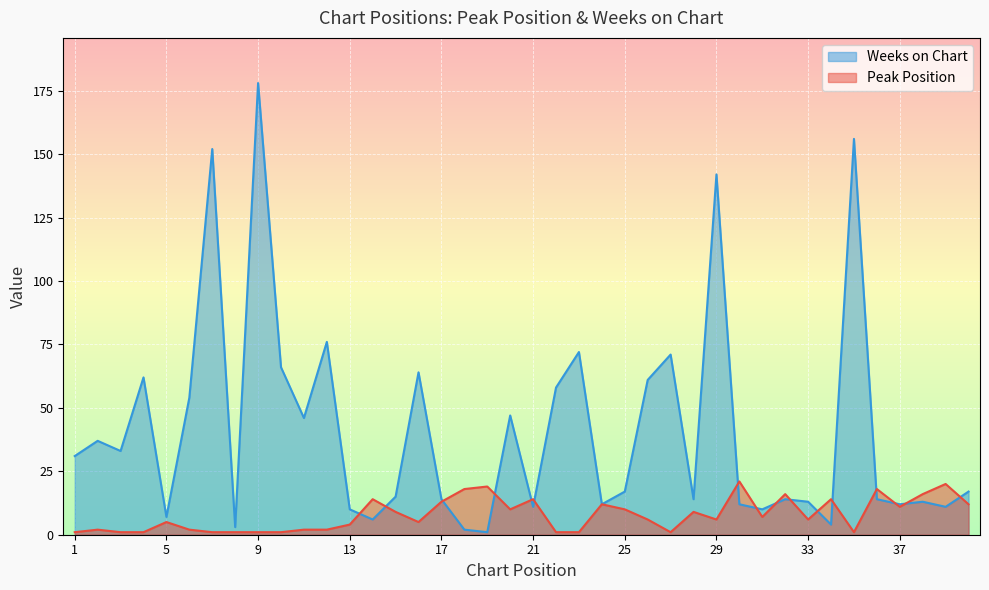

At which label does Peak Position first exceed 6?

14